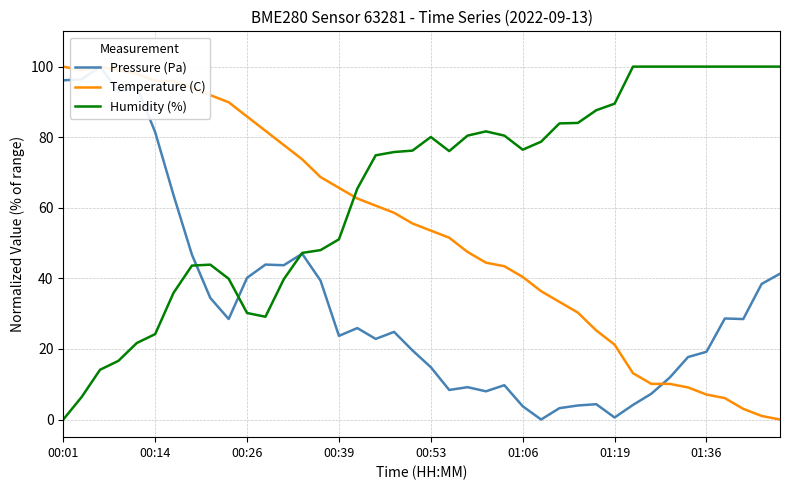

List the series in order of their overall mean, highest first.

Humidity (%), Temperature (C), Pressure (Pa)